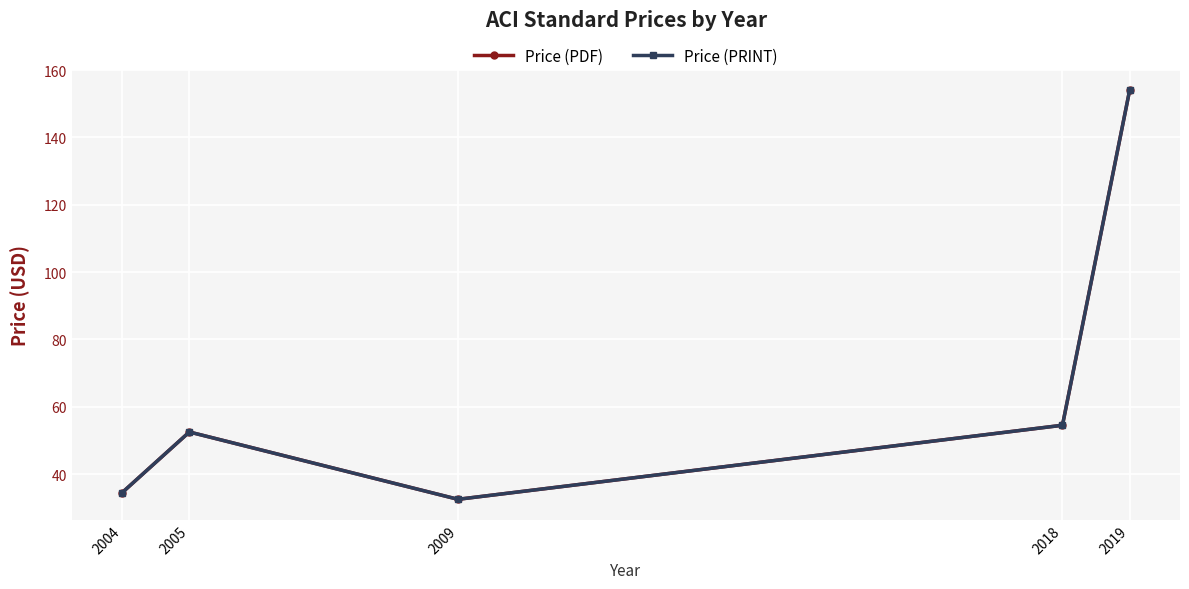

True or false: Price (PRINT) and Price (PDF) intersect in this chart.

False